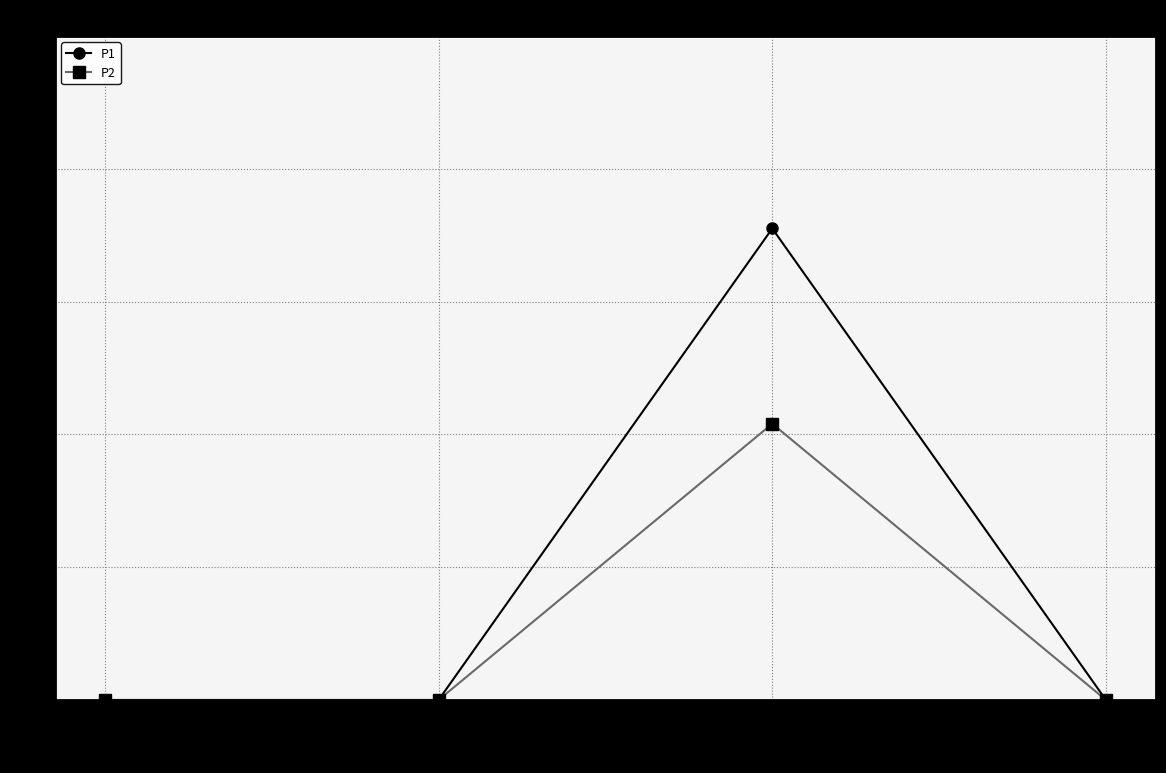

How many categories are shown in the chart?

4